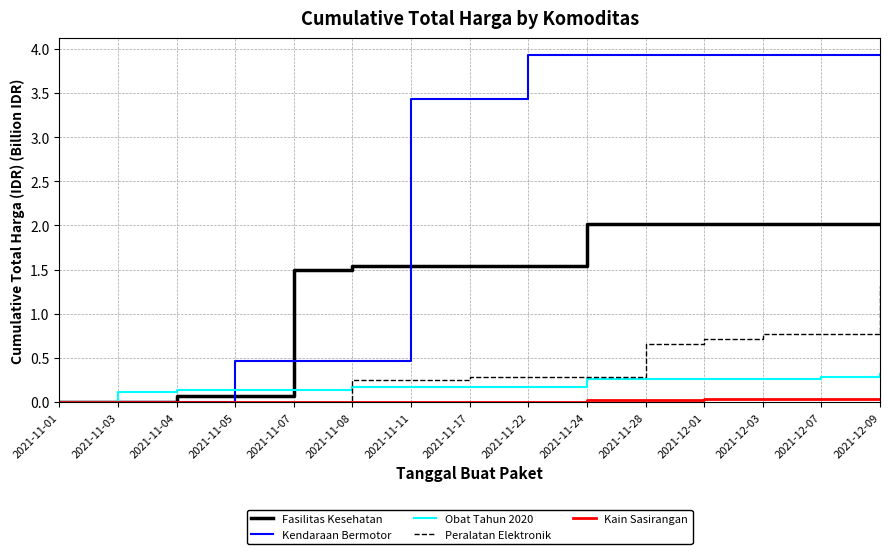

At how many categories does at least one series exceed 1?

11